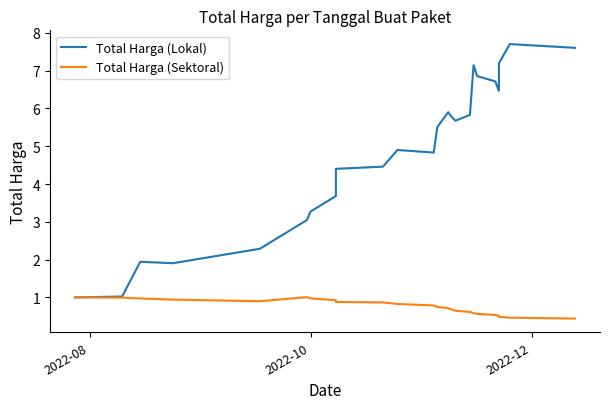

What is the difference between the second highest and minimum values in the Total Harga (Sektoral) series?

0.6